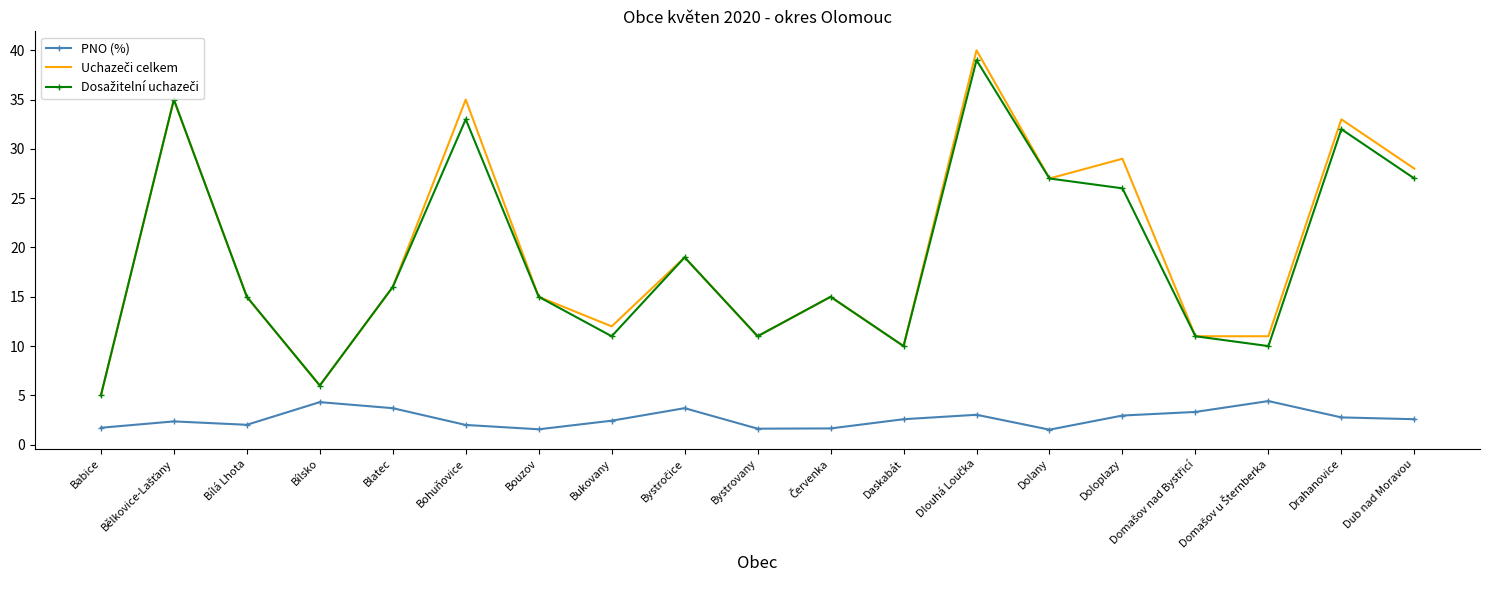

What position from the right is Dub nad Moravou?

1